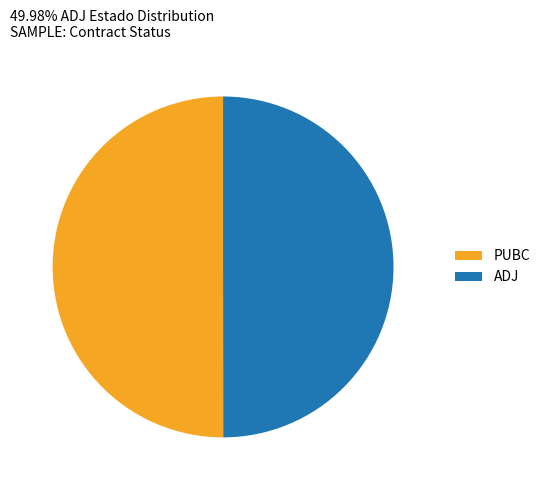

Count the number of slices in the pie.

2